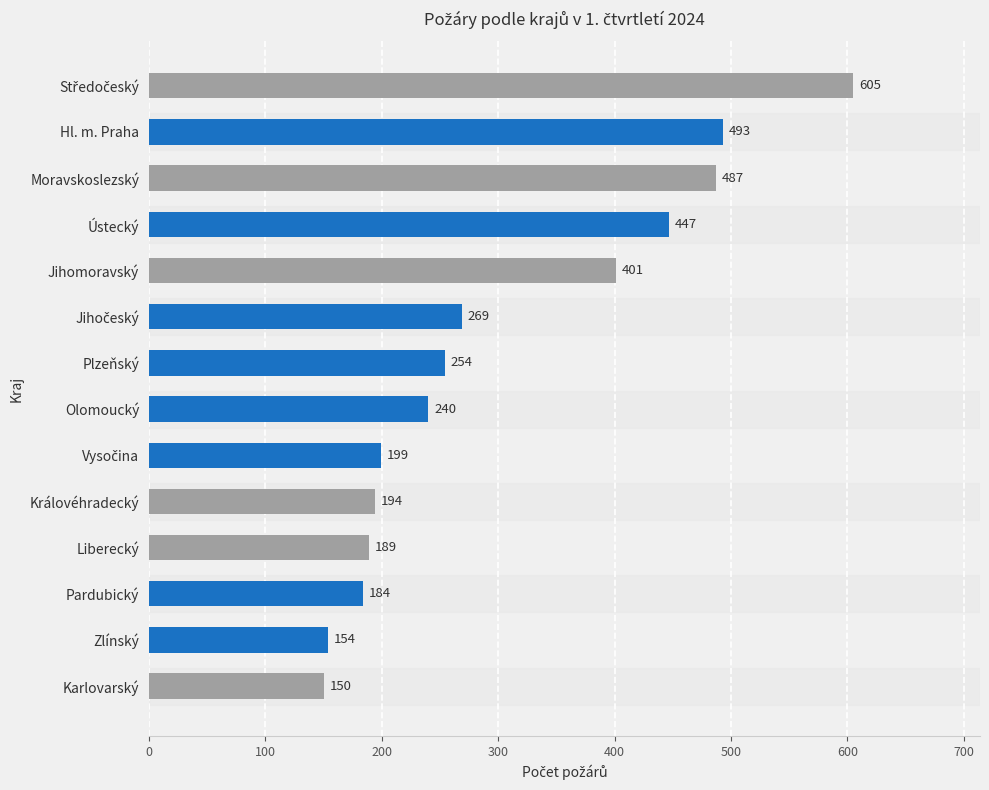

What is the sum of all values?

4266